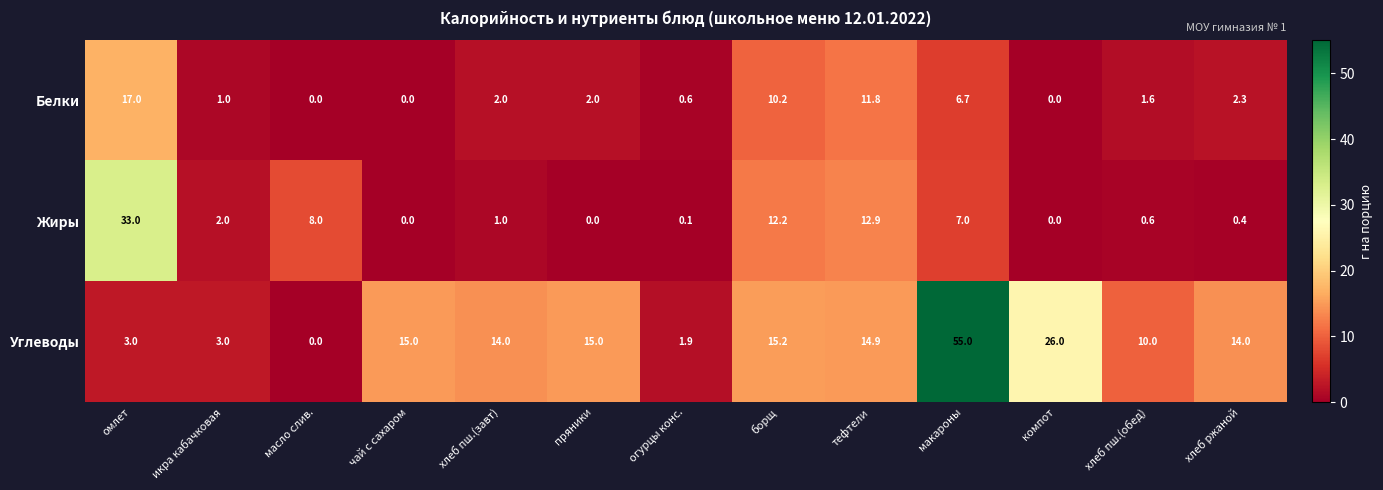

What is the difference between the second highest and minimum values in the Белки series?

11.8